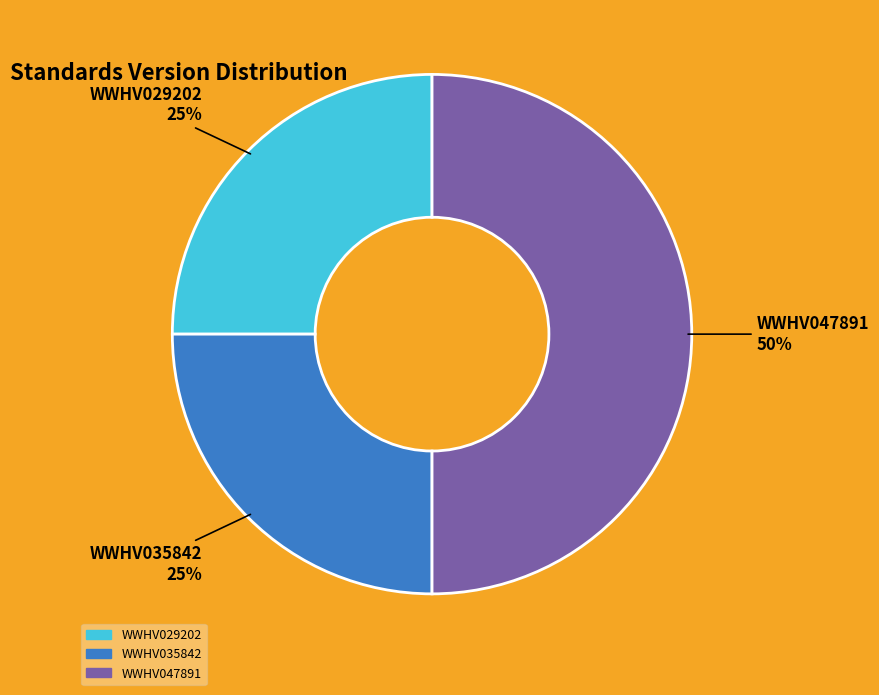

Combined, do WWHV029202 and WWHV047891 account for over 50%?

Yes